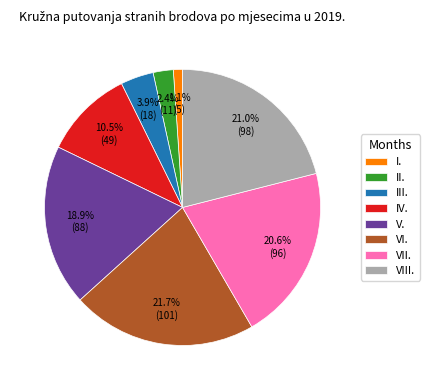

To the nearest percent, what is the difference between the largest and smallest slice percentages?

21%